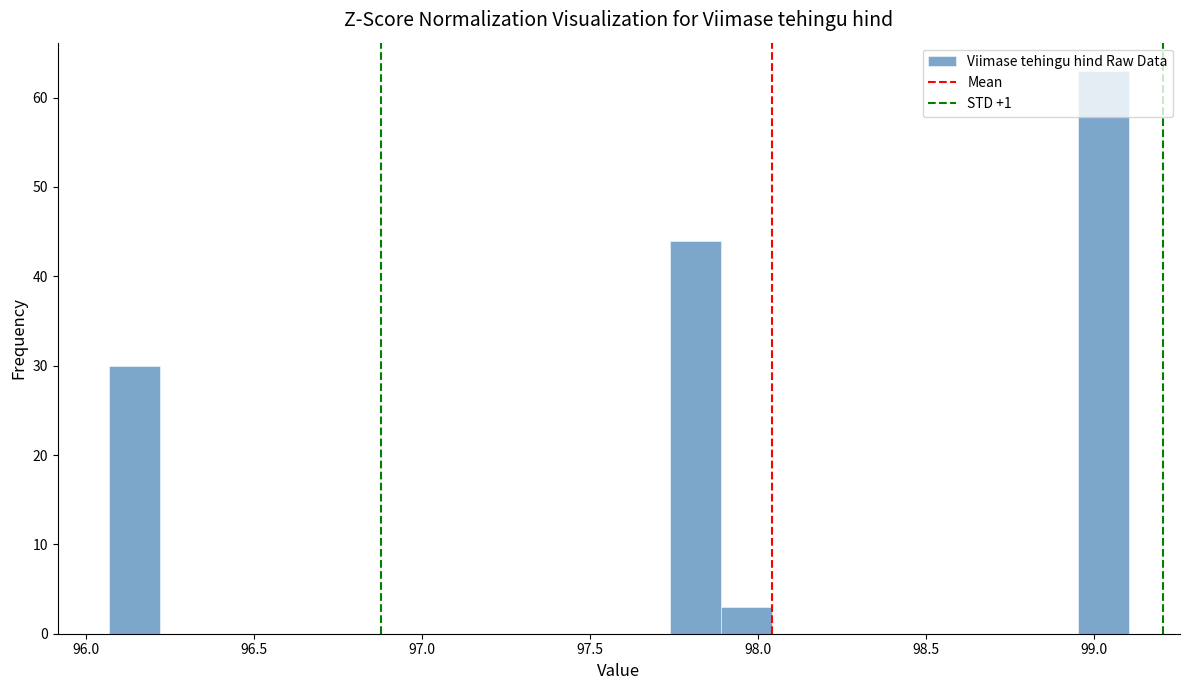

Around what value on the x-axis is the tallest bar? Give the approximate position of its centre, as read against the axis.

99.05